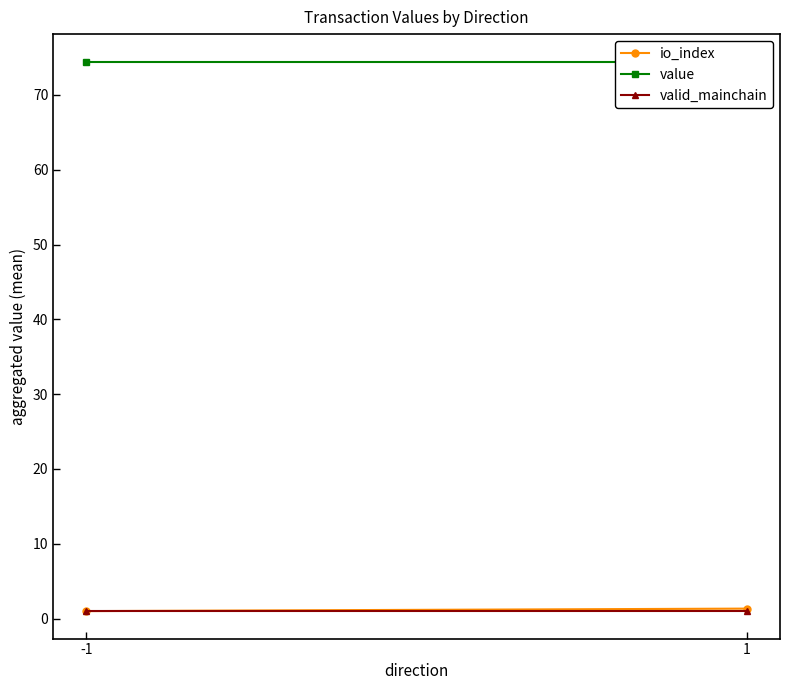

What are all the series names shown in the legend?

io_index, value, valid_mainchain